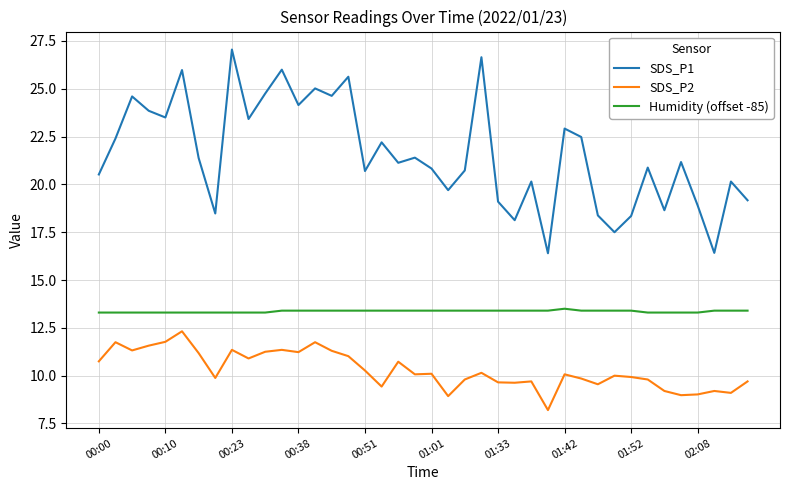

What is the highest value of the Humidity (offset -85) series?

13.5